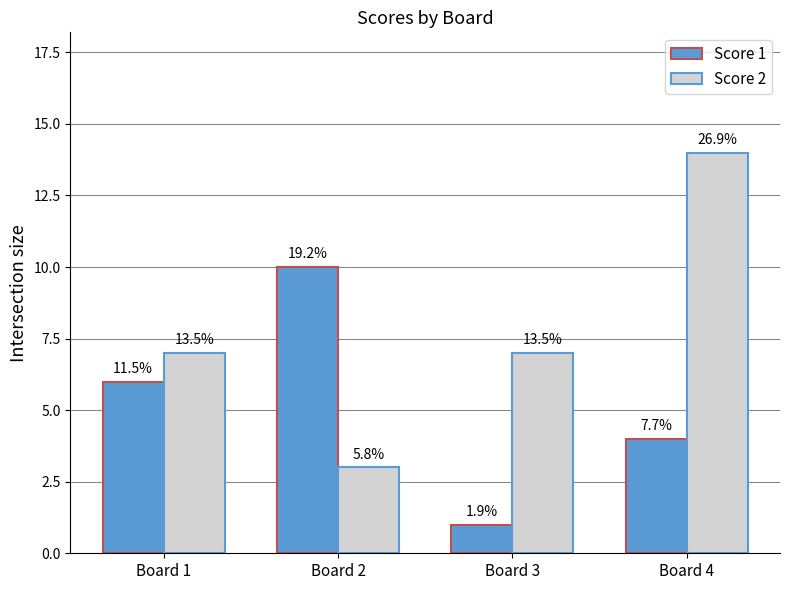

Where does the Score 1 series first go above 6?

Board 2